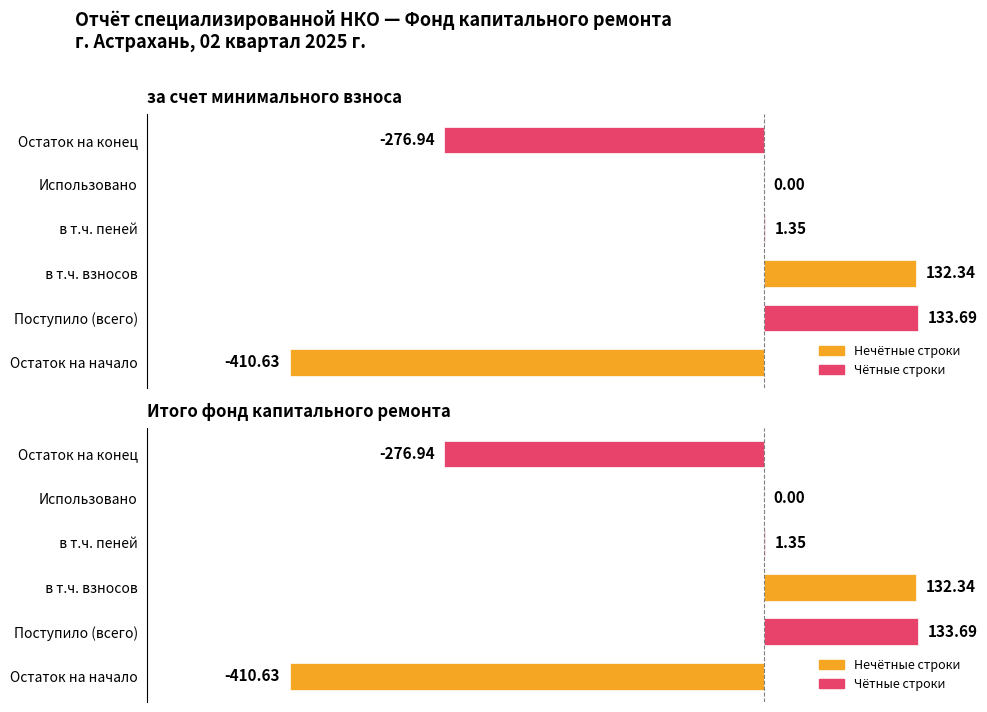

Reading right to left, extract all data points from this chart.

-276.9	0.0	1.4	132.3	133.7	-410.6